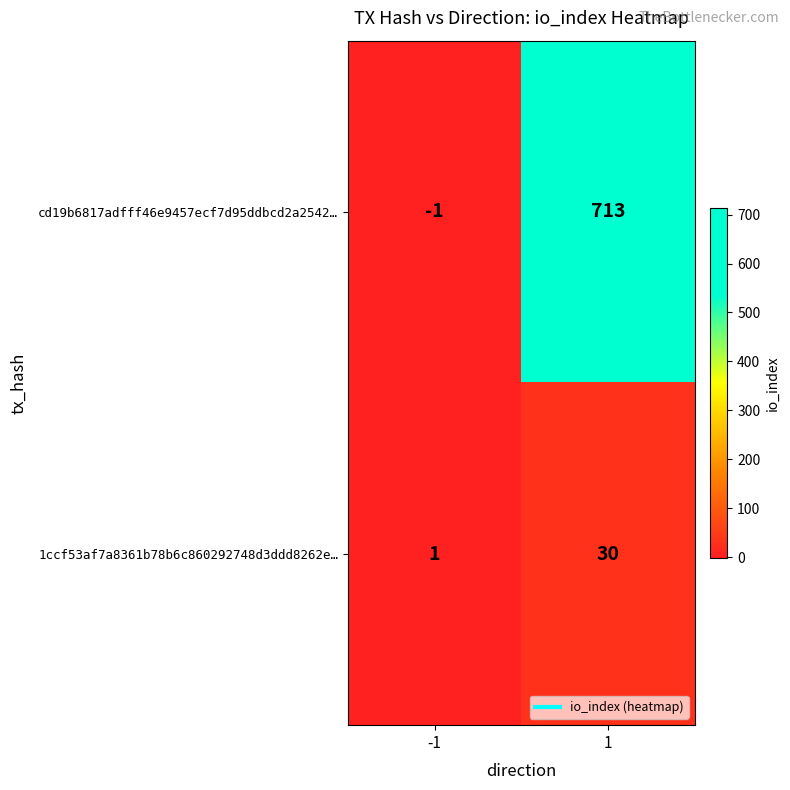

Is it true that cd19b6817adfff46e9457ecf7d95ddbcd2a2542… equals -1 at -1?

True